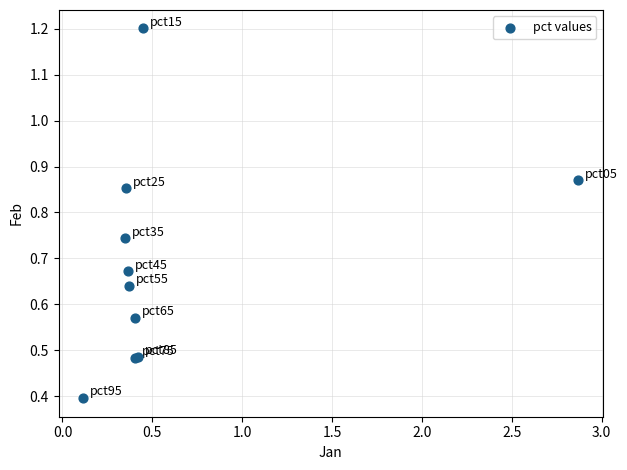

What Y value in the scatter plot is closest to 0?

0.4